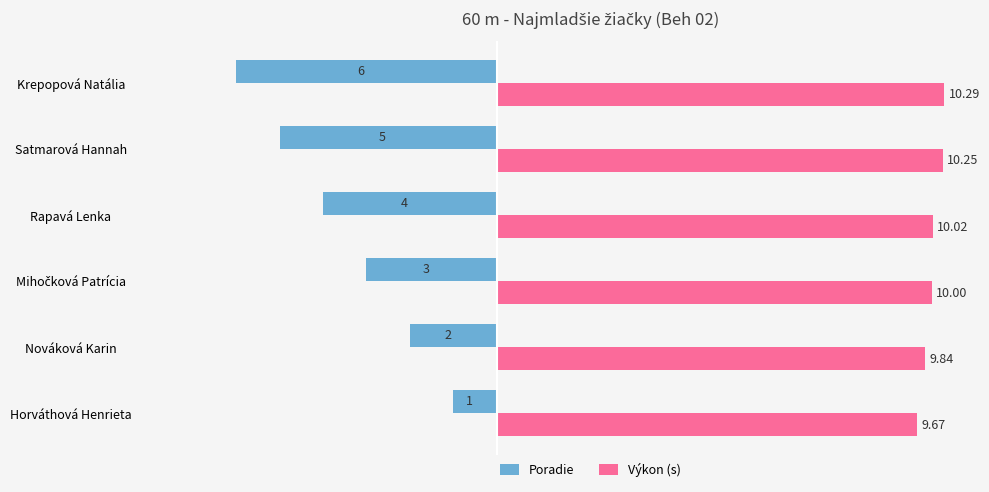

Rank the series at Horváthová Henrieta from highest to lowest value.

Výkon (s), Poradie